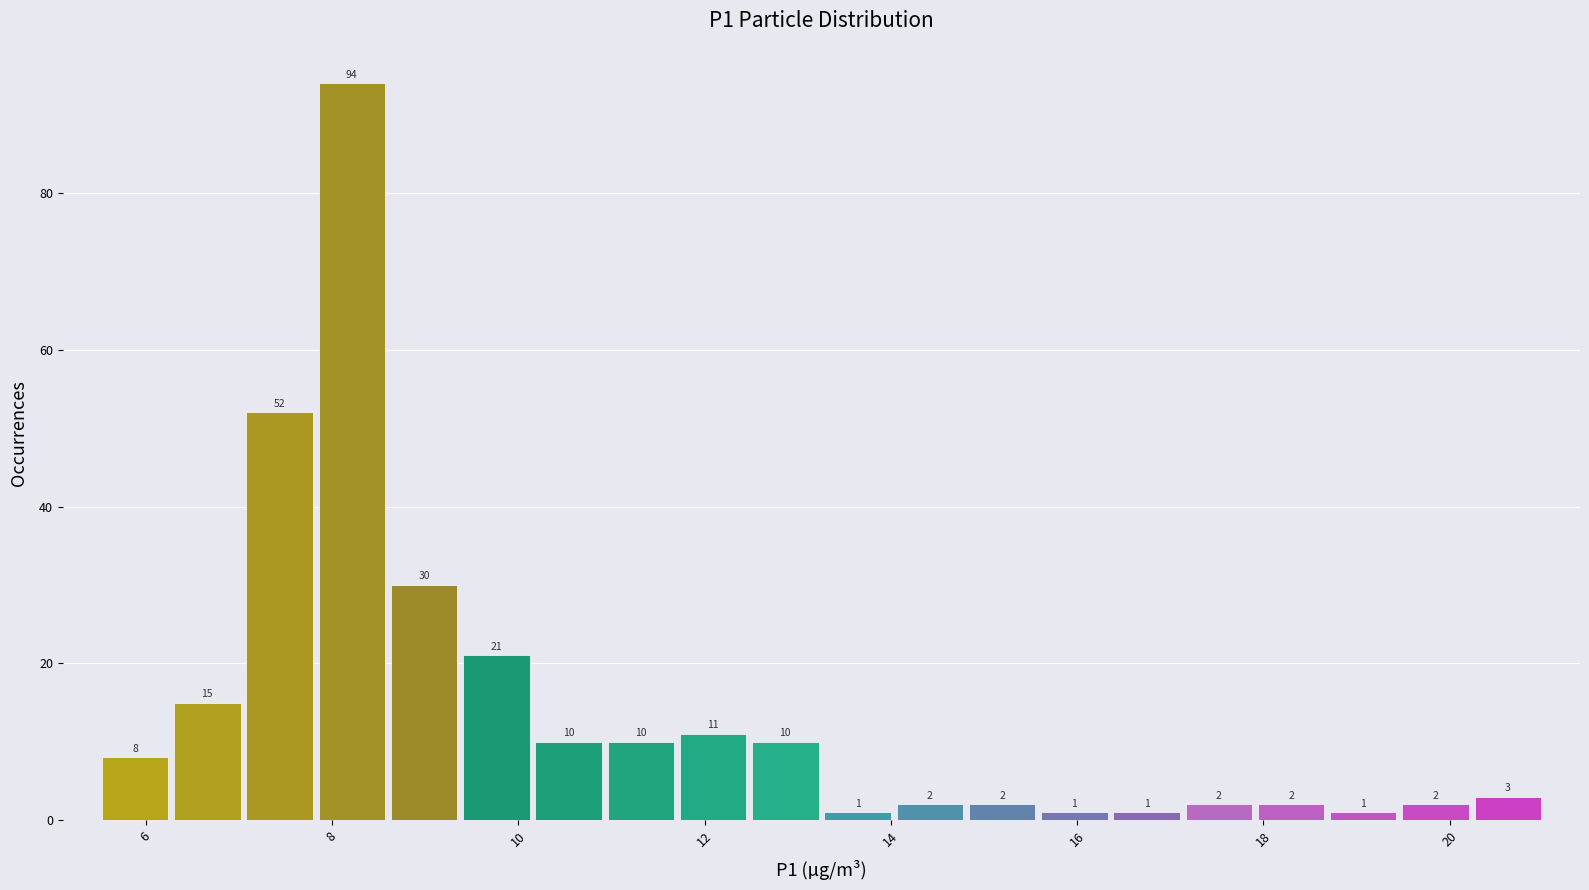

Around what value on the x-axis is the tallest bar? Give the approximate position of its centre, as read against the axis.

8.2